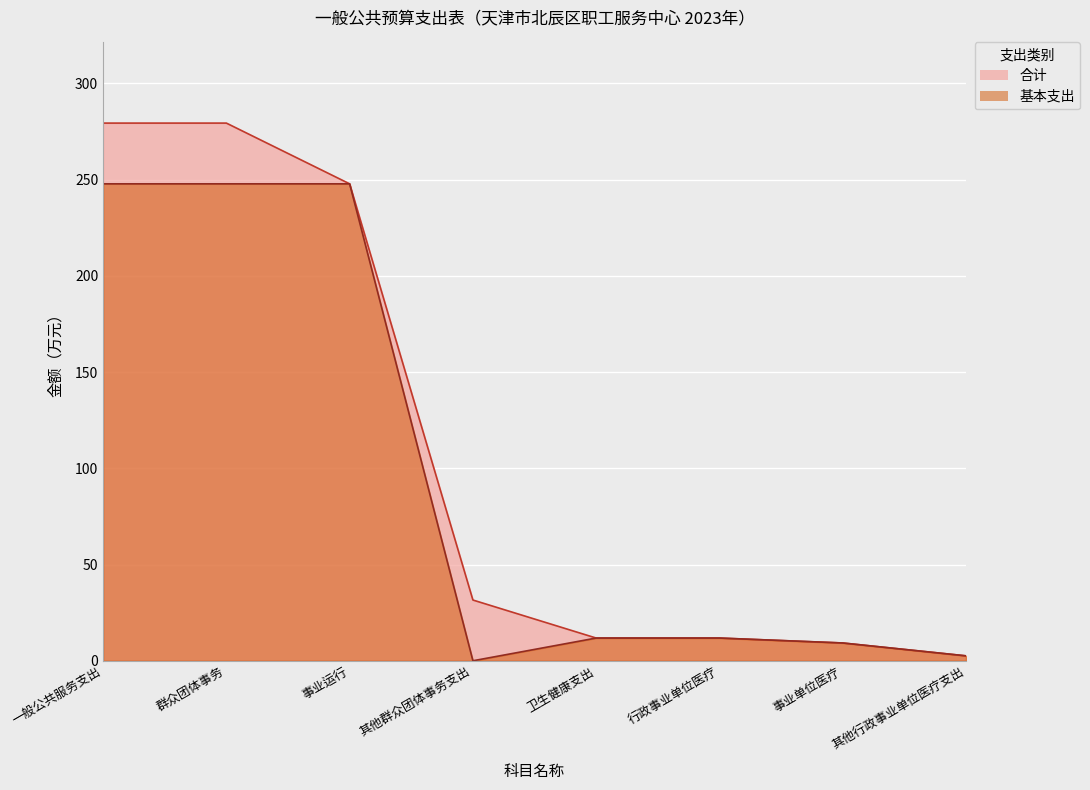

How many values in 基本支出 are above zero?

7